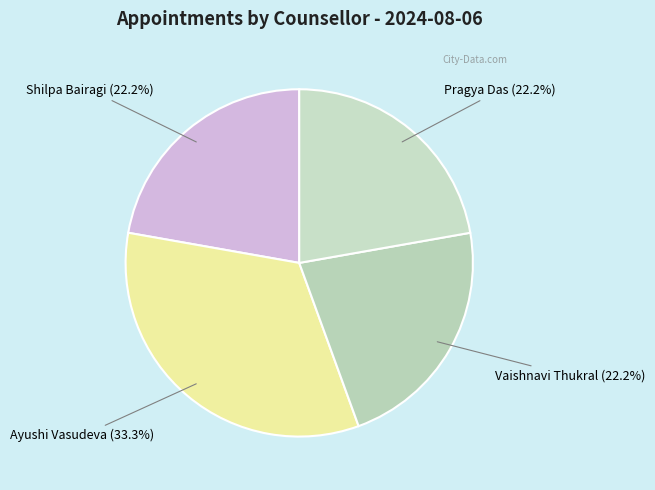

Does any single category account for the majority?

No